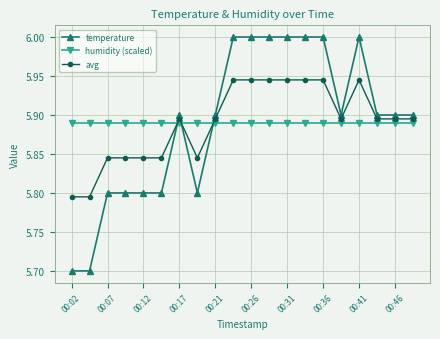

List the series in order of their peak value, lowest first.

humidity (scaled), avg, temperature